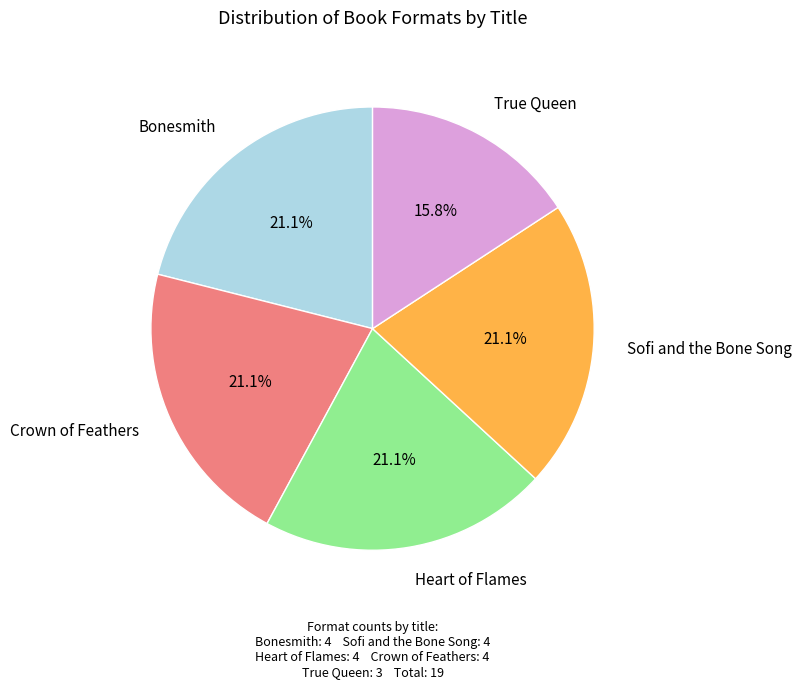

What is the smallest slice in the pie chart?

True Queen